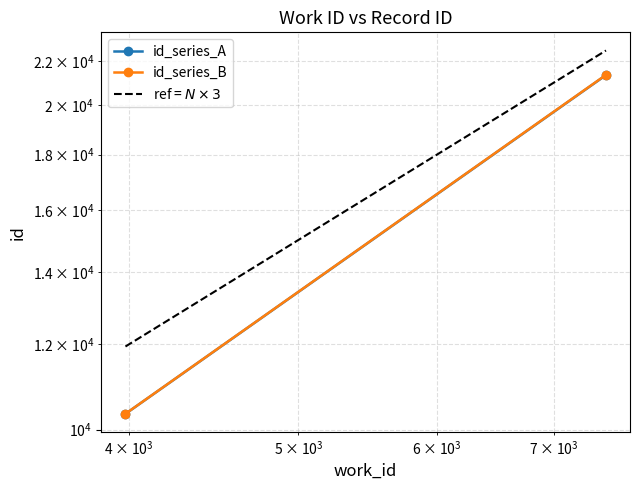

What is the difference between the maximum and minimum values in the id_series_B series?

11003